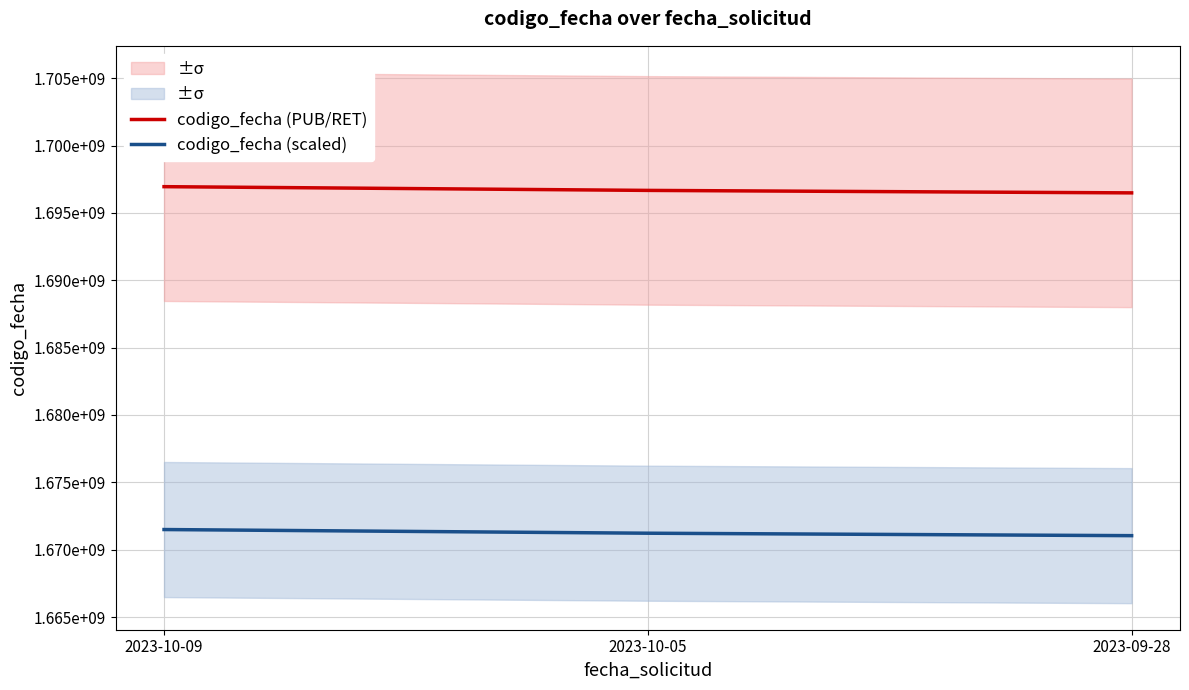

Which series has the largest total across all categories?

codigo_fecha (PUB/RET)